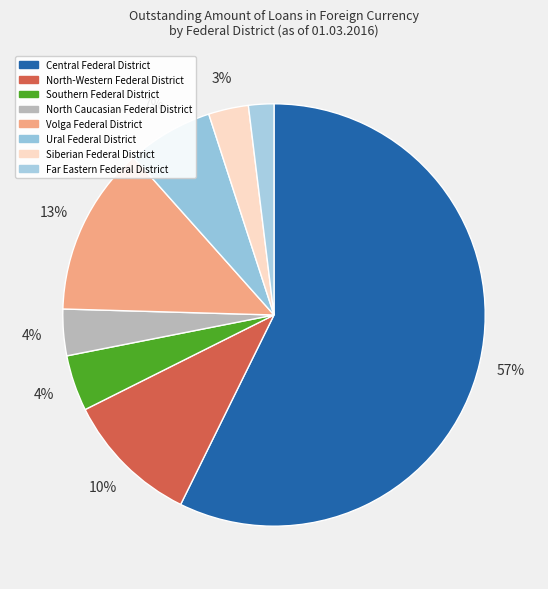

What percentage is the Central Federal District slice, to the nearest percent?

57%